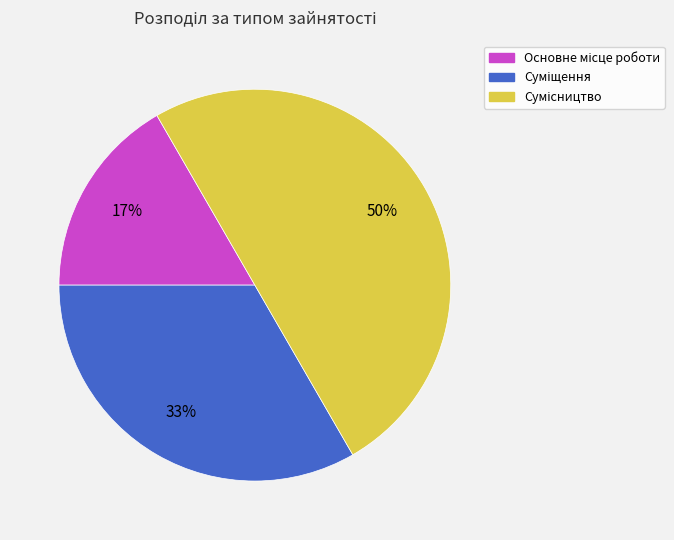

To the nearest percent, what is the average slice percentage?

33%